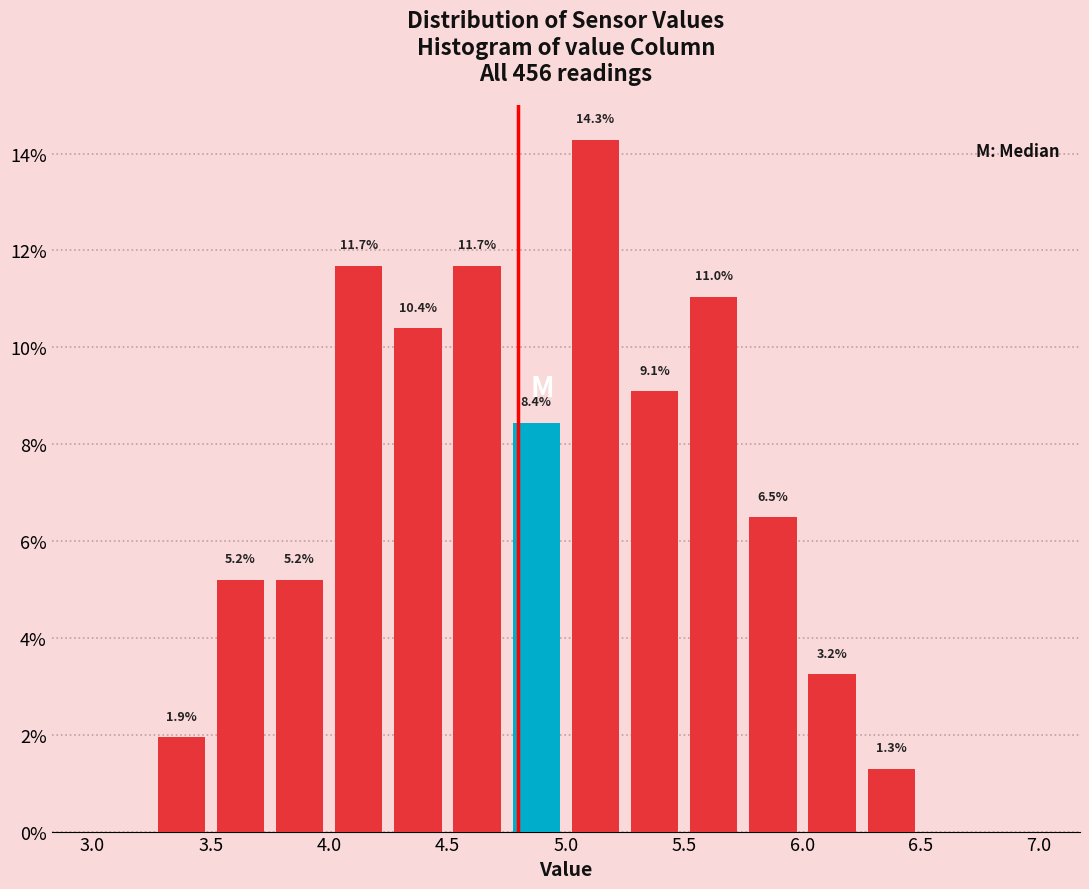

Over which range of the x-axis is the bar tallest?

5.00 to 5.25